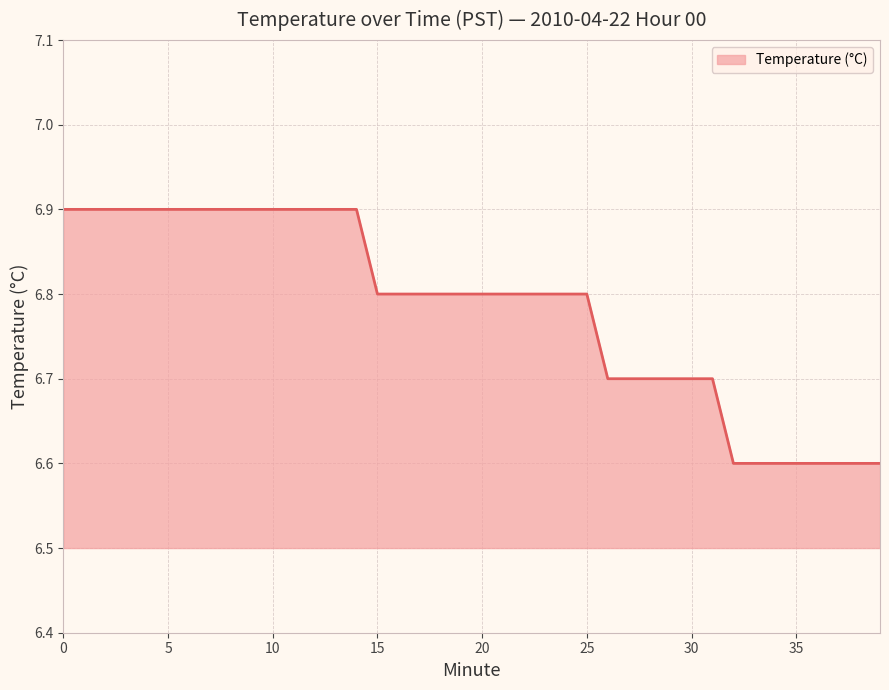

What is the greatest value displayed?

6.9